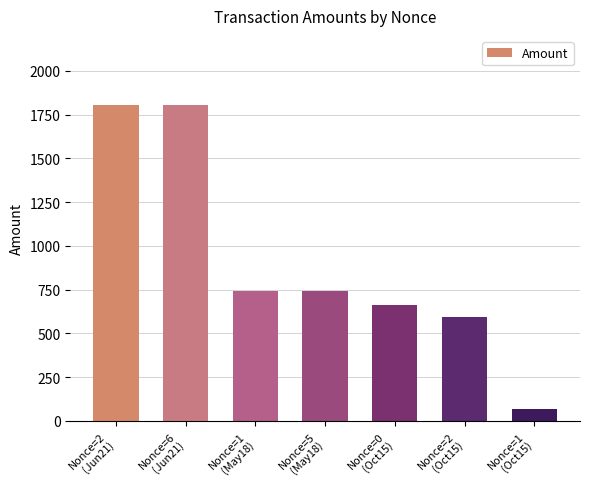

Reading left to right, list all the values displayed in this chart.

Nonce=2
(Jun21)=1807.0	Nonce=6
(Jun21)=1807.0	Nonce=1
(May18)=742.8	Nonce=5
(May18)=742.8	Nonce=0
(Oct15)=662.0	Nonce=2
(Oct15)=595.0	Nonce=1
(Oct15)=68.0